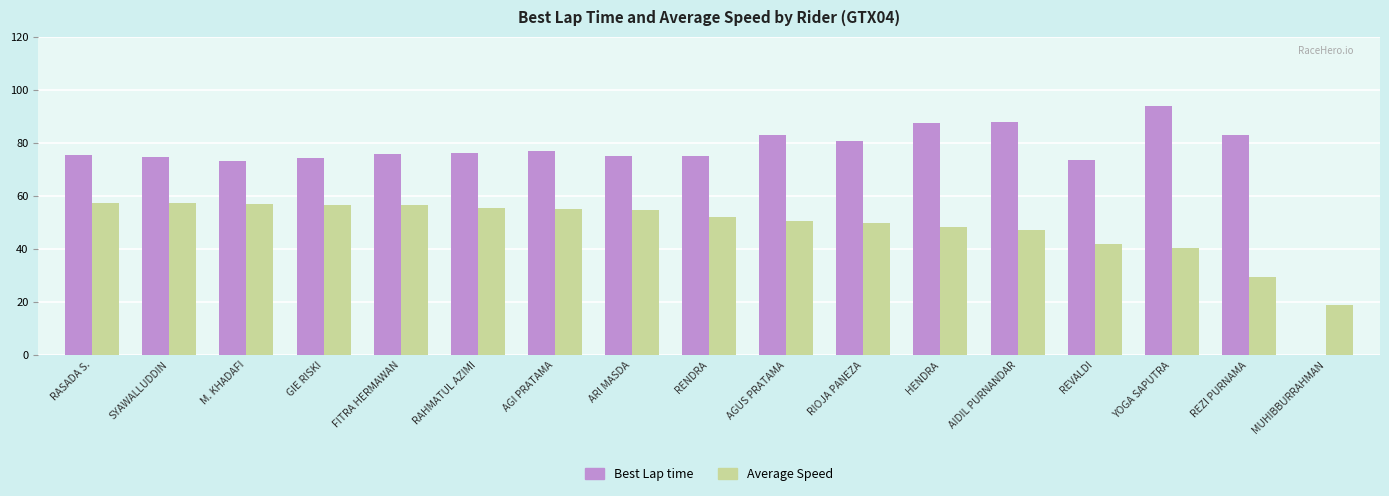

What are all the series names shown in the legend?

Best Lap time, Average Speed